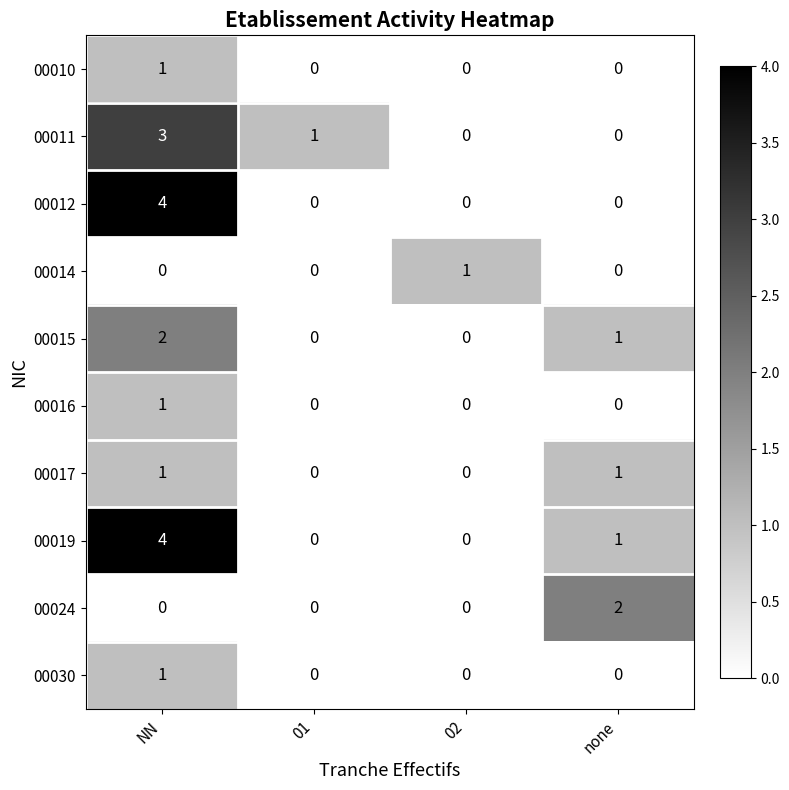

What is the greatest value displayed?

4